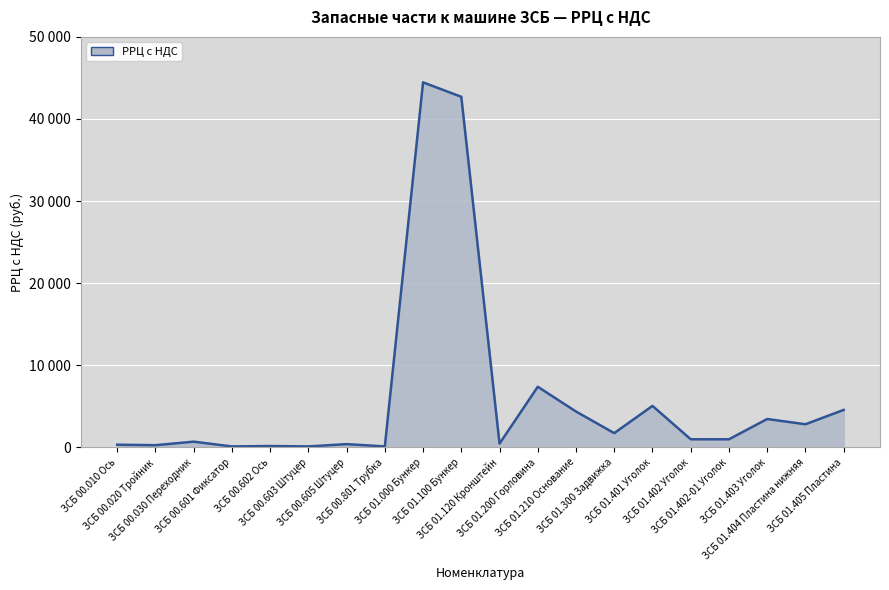

Which category has the lowest value across all series?

ЗСБ 00.601 Фиксатор